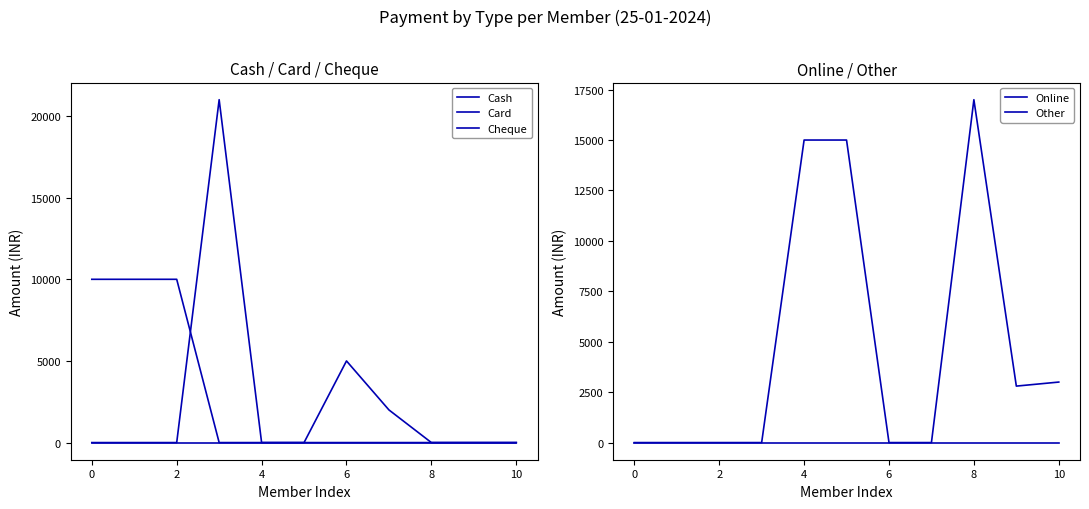

True or false: Card has a value of 0 at 8.

True